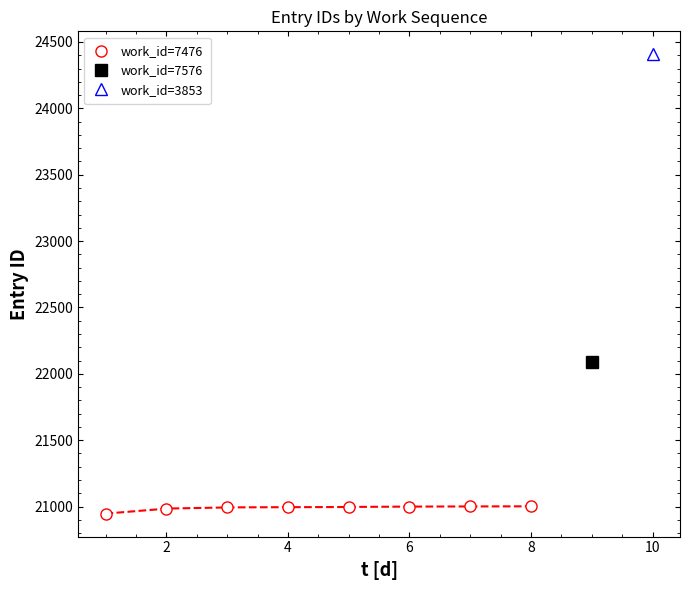

The value of work_id=7476 at 8 is 21002. True or false?

True